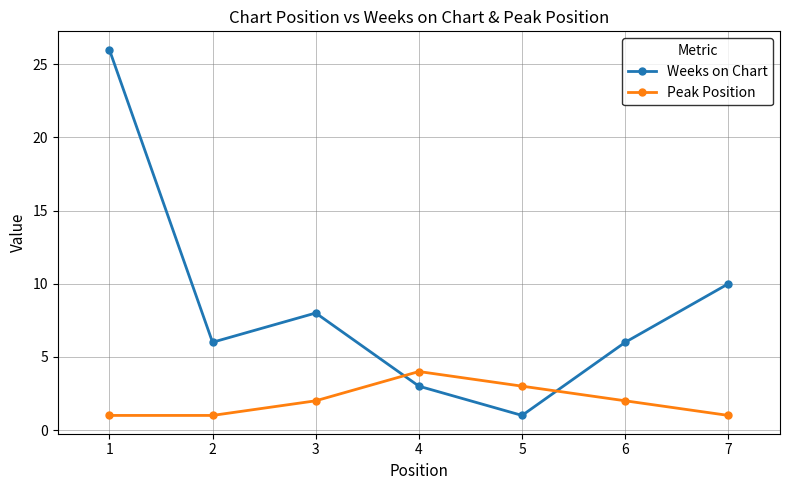

At 2, list the series in order from largest to smallest.

Weeks on Chart, Peak Position